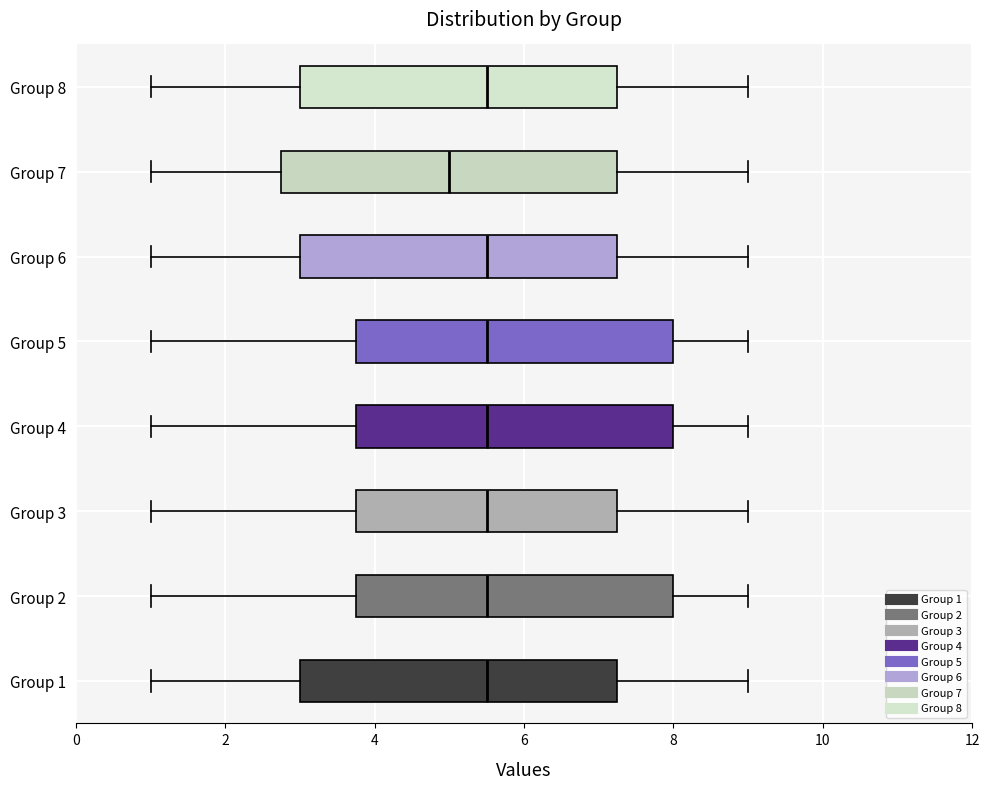

Which box is the widest, from its left edge to its right edge?

Group 7